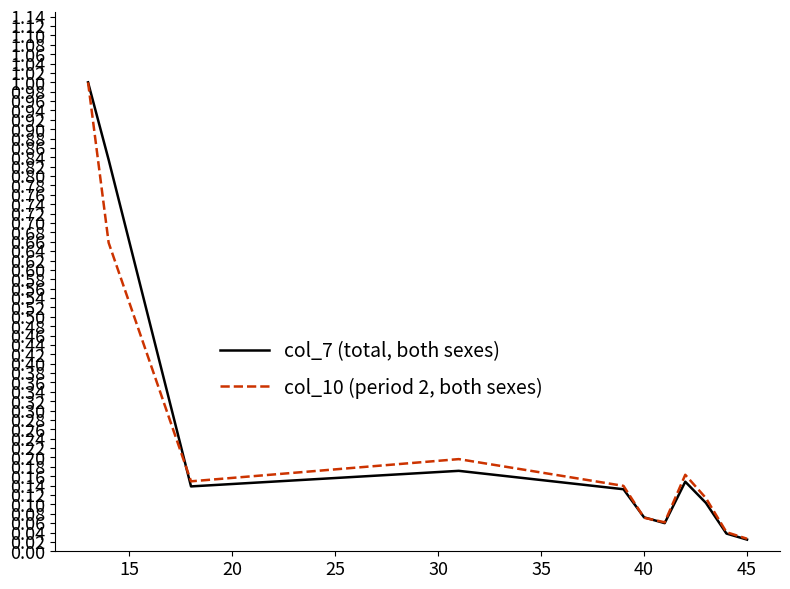

Which series has the largest range (max minus min)?

col_7 (total, both sexes)